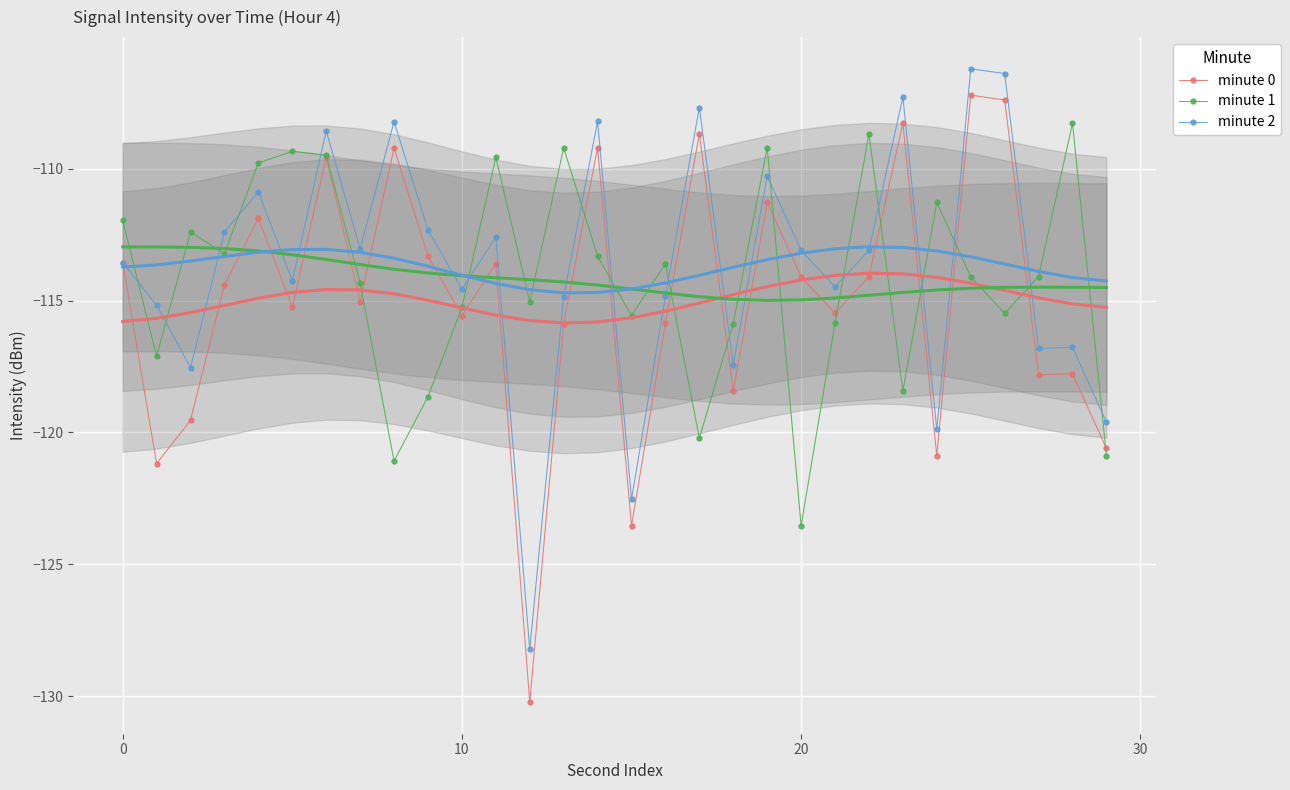

The value of minute 2 at 20 is -113.1. True or false?

True